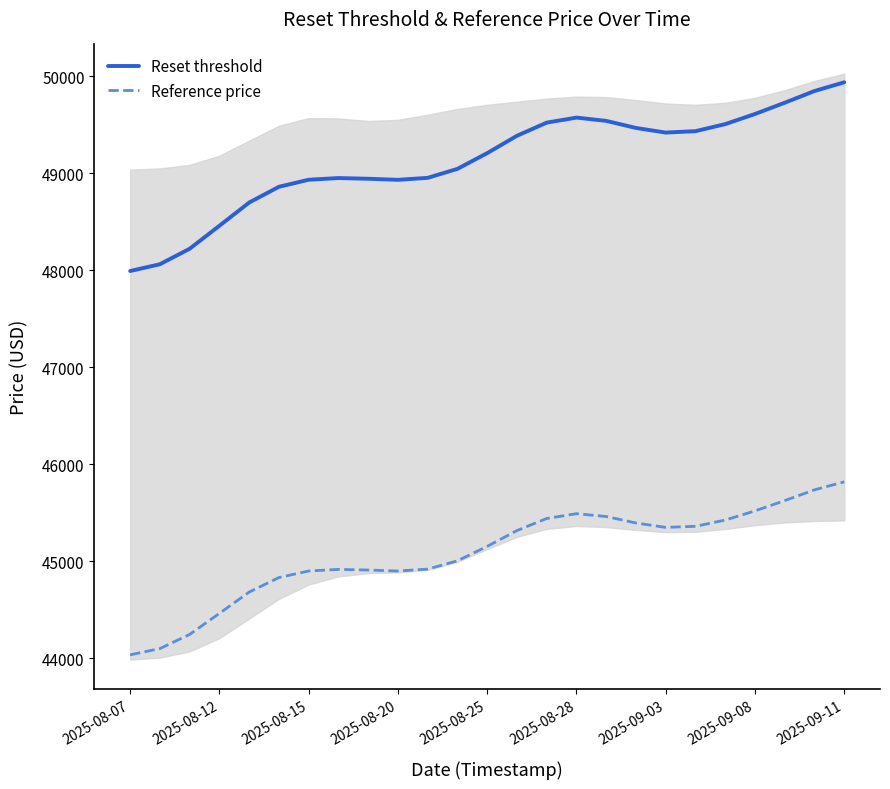

The value of Reference price at 2025-08-25 is 30364.9. True or false?

False